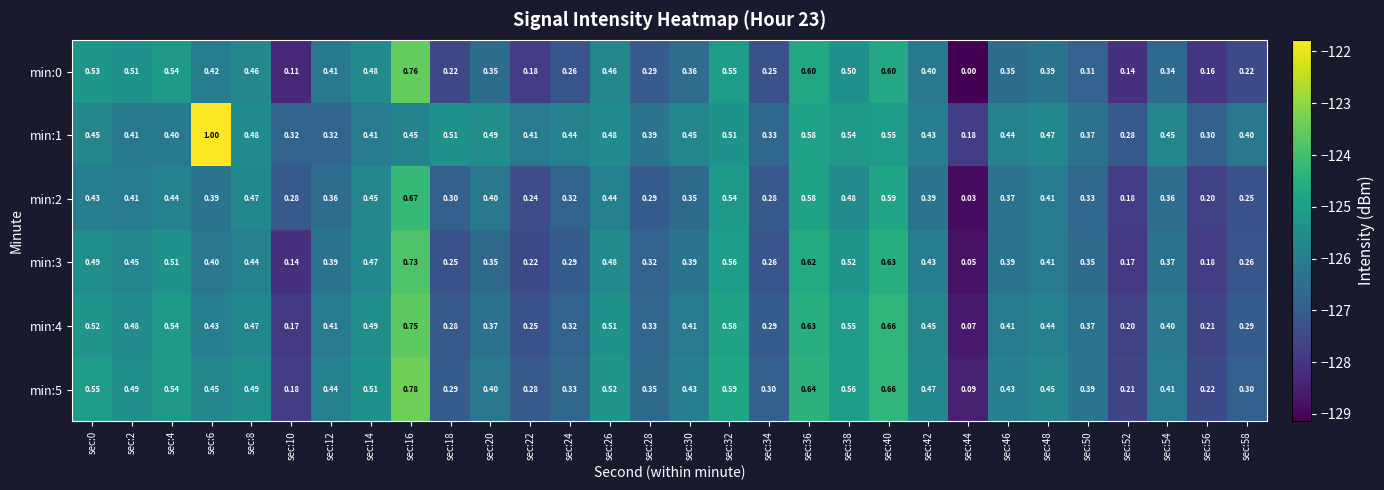

Is the value of min:1 at sec:24 greater than the value of min:5 at sec:10?

Yes